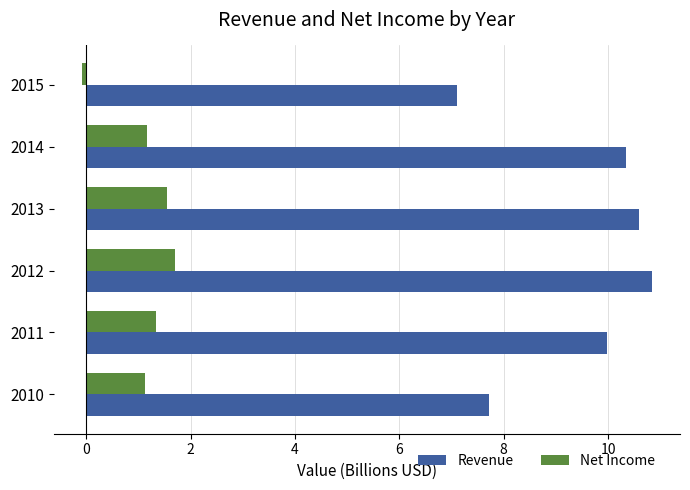

The value of Net Income at 2014 is 1.2. True or false?

True